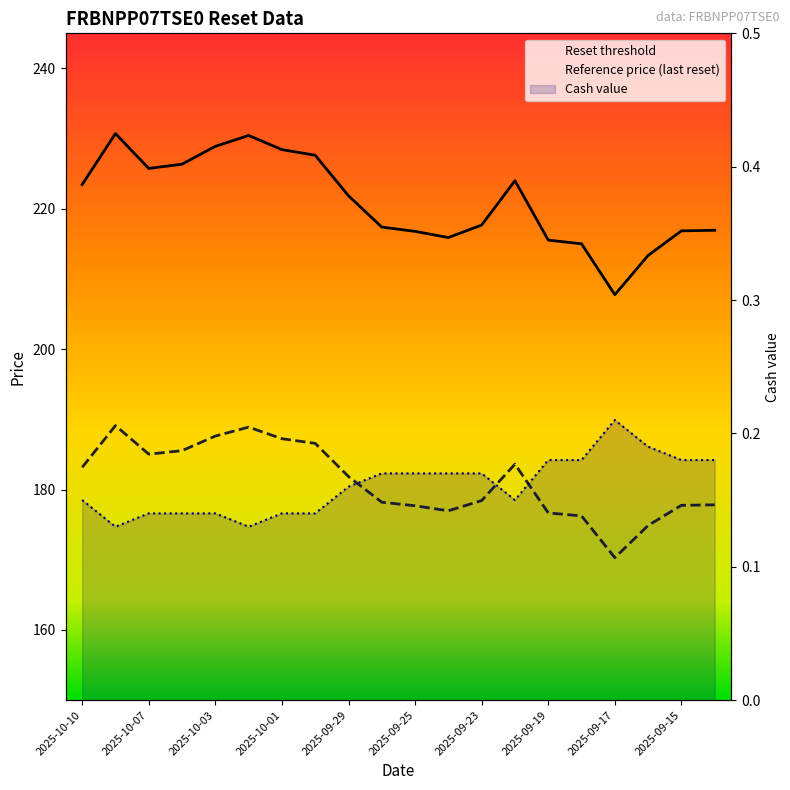

At which label does Reference price (last reset) reach its minimum?

2025-09-17